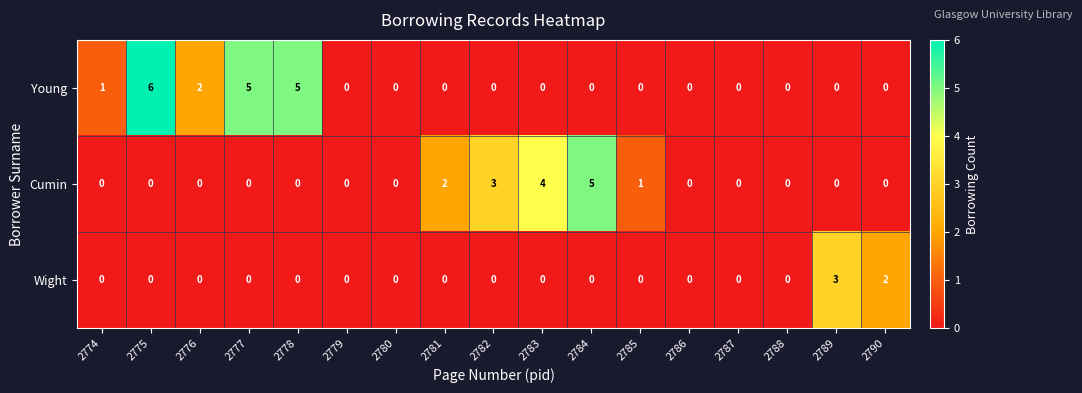

What is the spread (max minus min) of values at 2783?

4